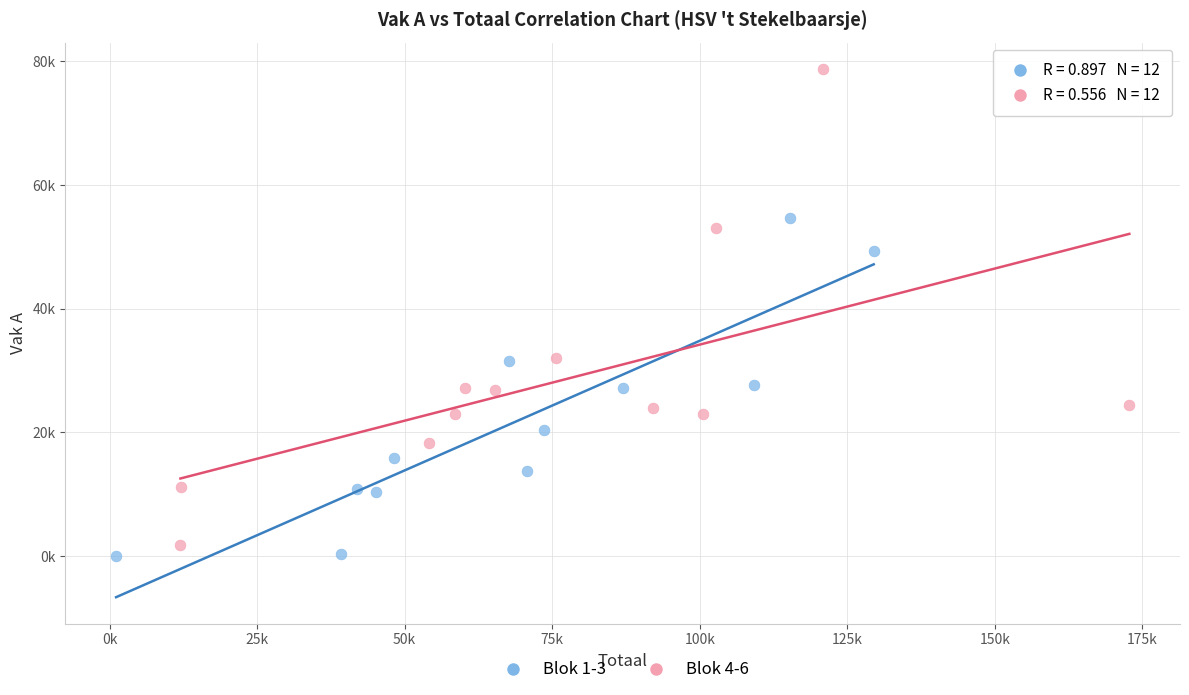

What are all the series names shown in the legend?

Blok 1-3, Blok 4-6